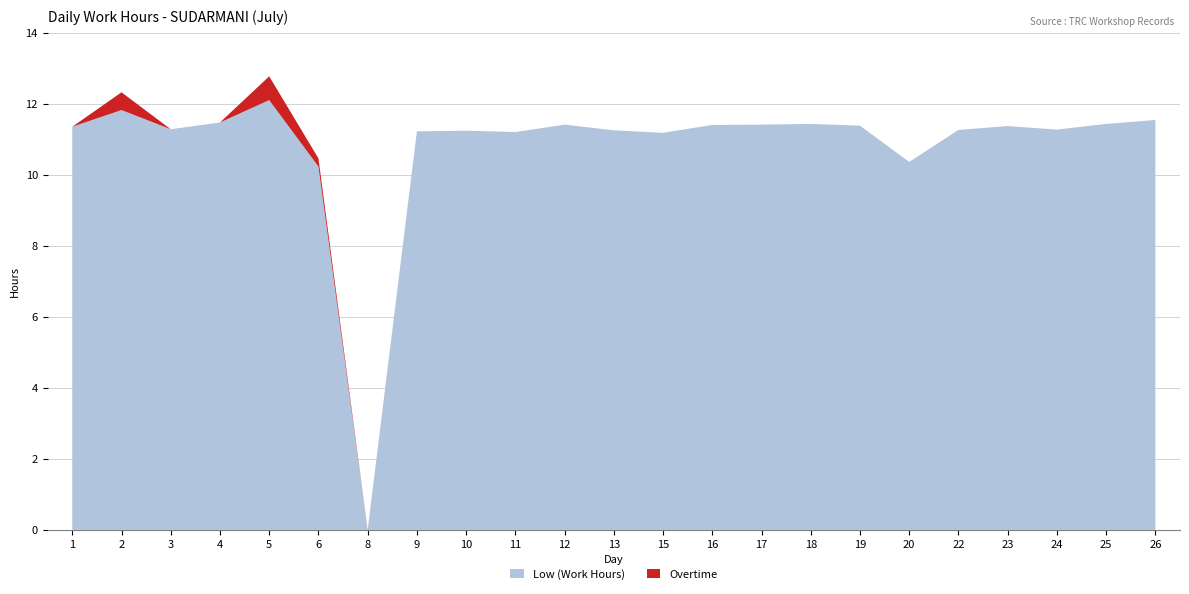

Reading left to right, list all the values displayed in this chart.

Low (Work Hours): 11.3	11.8	11.3	11.5	12.1	10.2	0.0	11.2	11.2	11.2	11.4	11.2	11.2	11.4	11.4	11.4	11.4	10.4	11.3	11.4	11.3	11.4	11.5
Overtime: 0.0	0.5	0.0	0.0	0.7	0.2	0.0	0.0	0.0	0.0	0.0	0.0	0.0	0.0	0.0	0.0	0.0	0.0	0.0	0.0	0.0	0.0	0.0